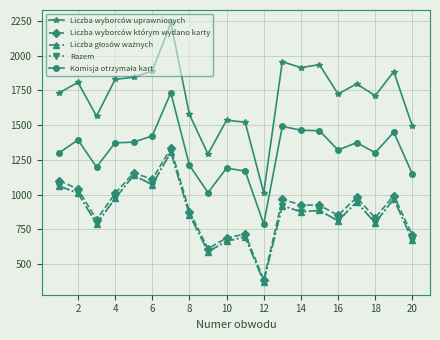

Reading left to right, transcribe all the data shown in this chart.

Liczba wyborców uprawnionych: 1733	1808	1565	1829	1845	1890	2235	1577	1292	1536	1521	1014	1956	1914	1935	1724	1797	1712	1885	1493
Liczba wyborców którym wydano karty: 1102	1040	821	1009	1158	1110	1334	879	612	690	717	389	967	927	924	852	980	834	994	707
Liczba głosów ważnych: 1062	1011	791	973	1140	1072	1306	857	590	666	697	374	922	877	887	812	948	797	970	673
Razem: 1062	1011	791	973	1140	1072	1306	857	590	666	697	374	922	877	887	812	948	797	970	673
Komisja otrzymała kart: 1302	1394	1199	1373	1378	1423	1733	1212	1015	1191	1170	790	1491	1464	1460	1321	1375	1302	1450	1149